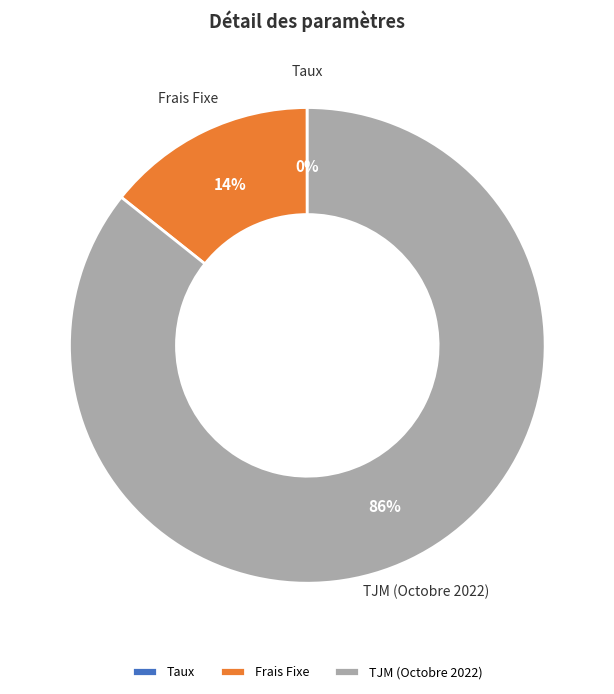

True or false: Frais Fixe accounts for 1% of the total.

False